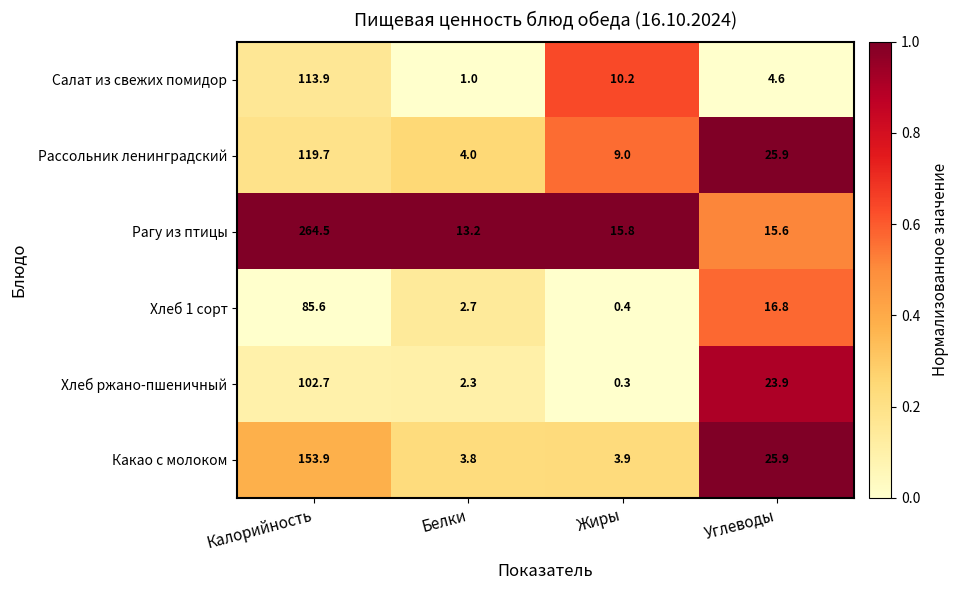

The value of Хлеб 1 сорт at Белки is 0.6. True or false?

False